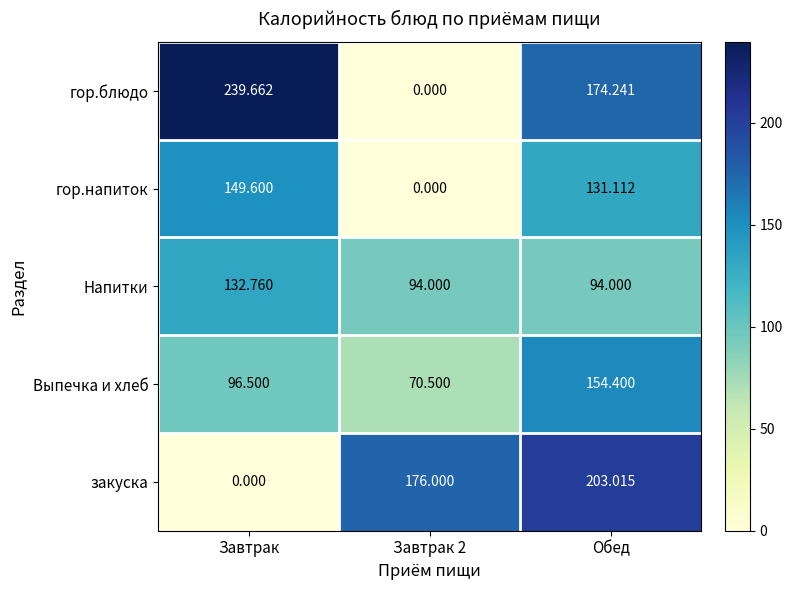

Count the number of categories in the chart.

3